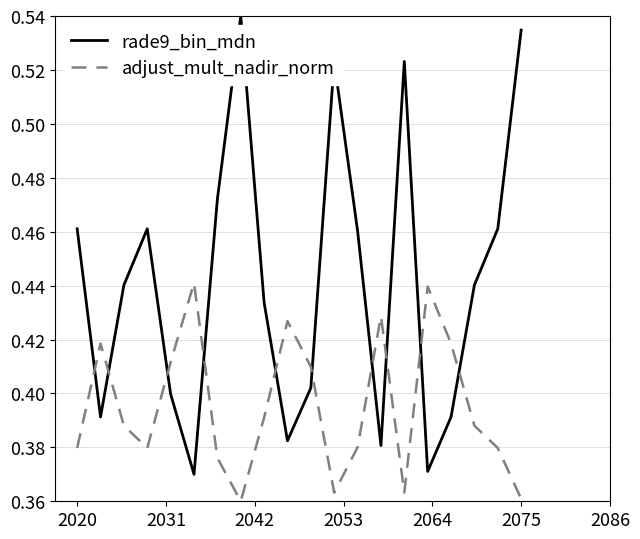

Which series has the widest spread of values?

rade9_bin_mdn